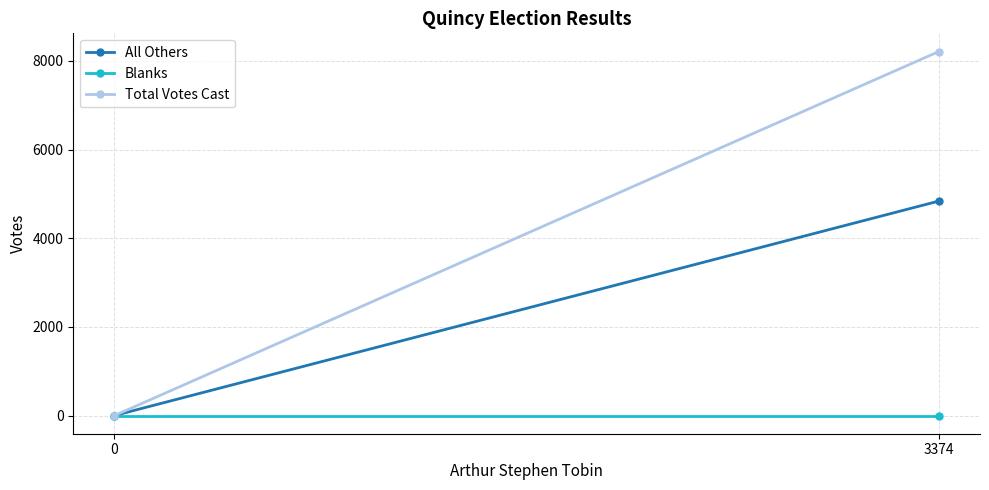

How many lines are shown in the chart?

3